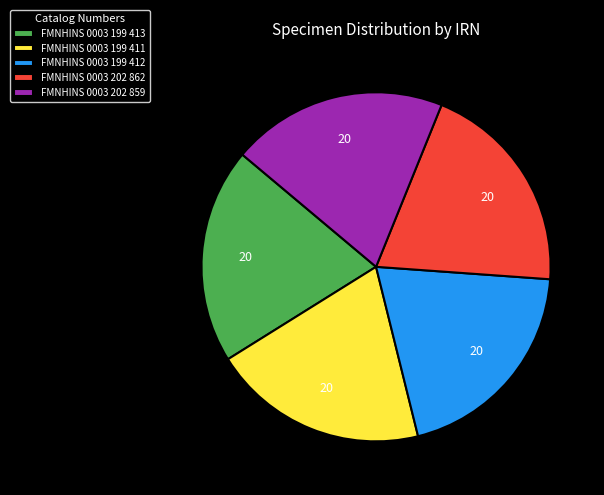

Do FMNHINS 0003 199 412 and FMNHINS 0003 199 411 together represent more than half of the pie?

No